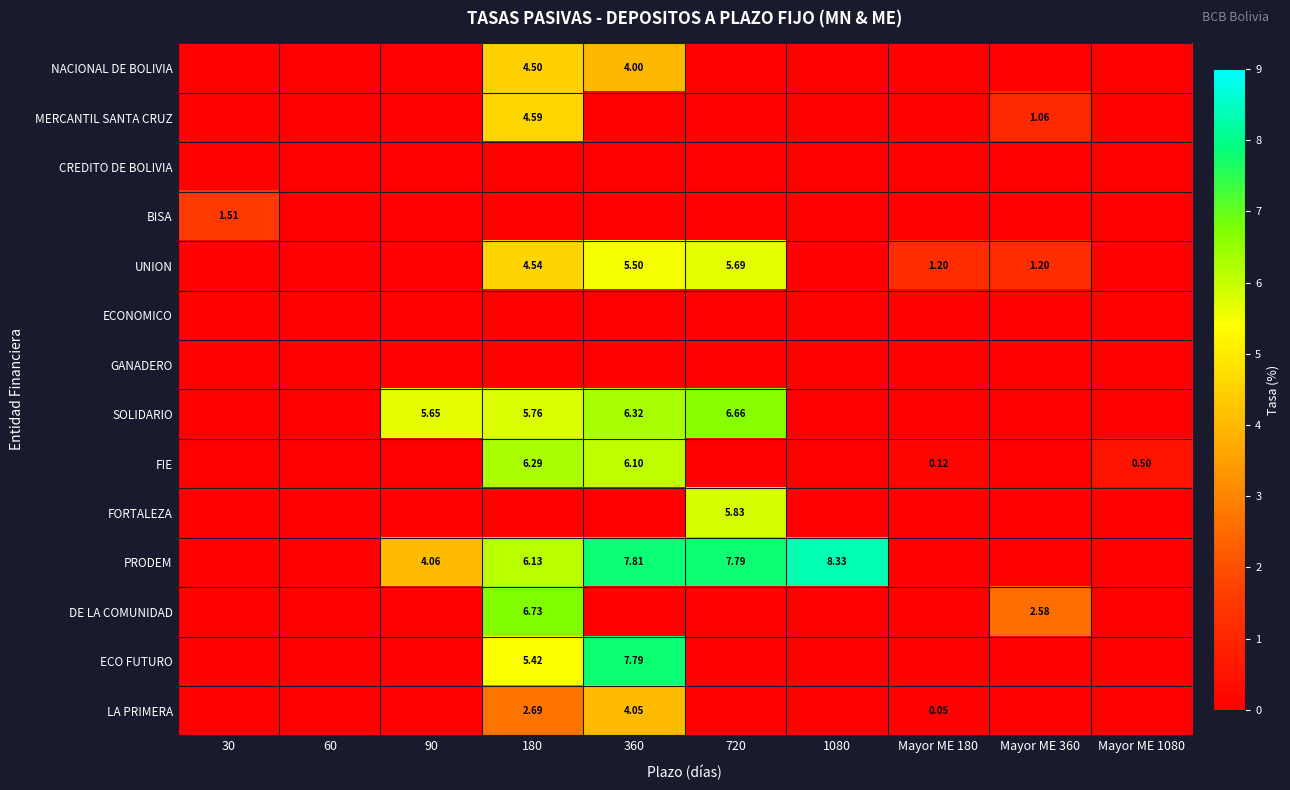

Which category has the lowest value in the ECO FUTURO series?

30